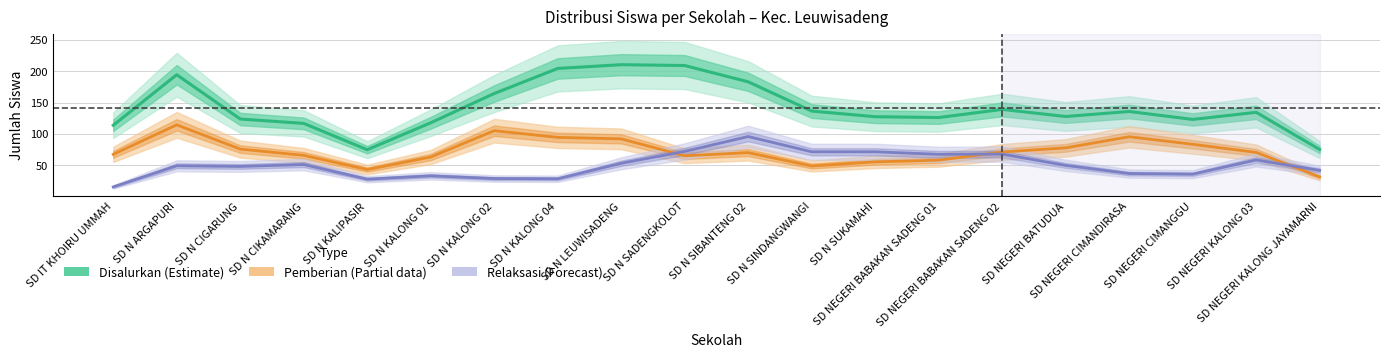

What is the label of the 9th point from the right?

SD N SINDANGWANGI